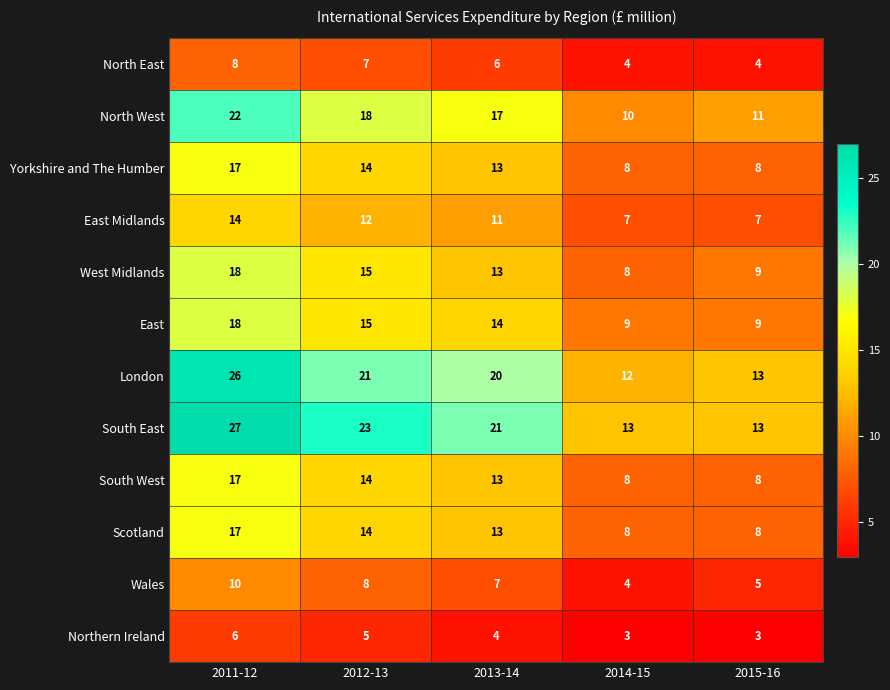

Count the number of data series in this chart.

12